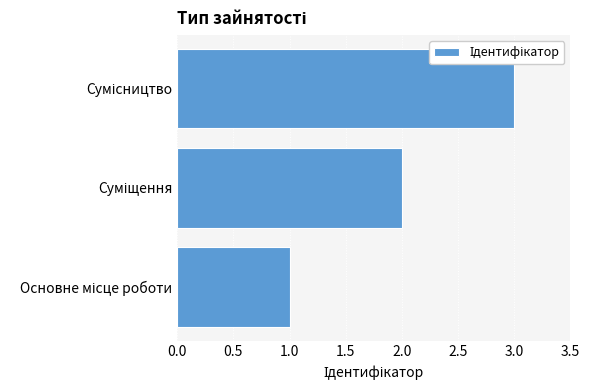

Does the chart contain any negative values?

No